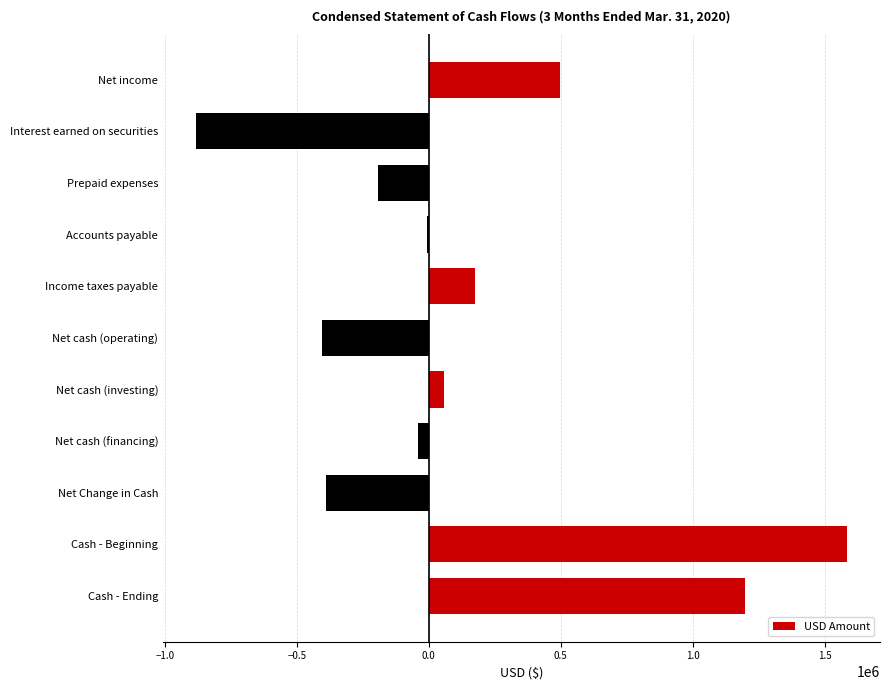

What is the sum of the values at Cash - Ending and Income taxes payable?

1372331